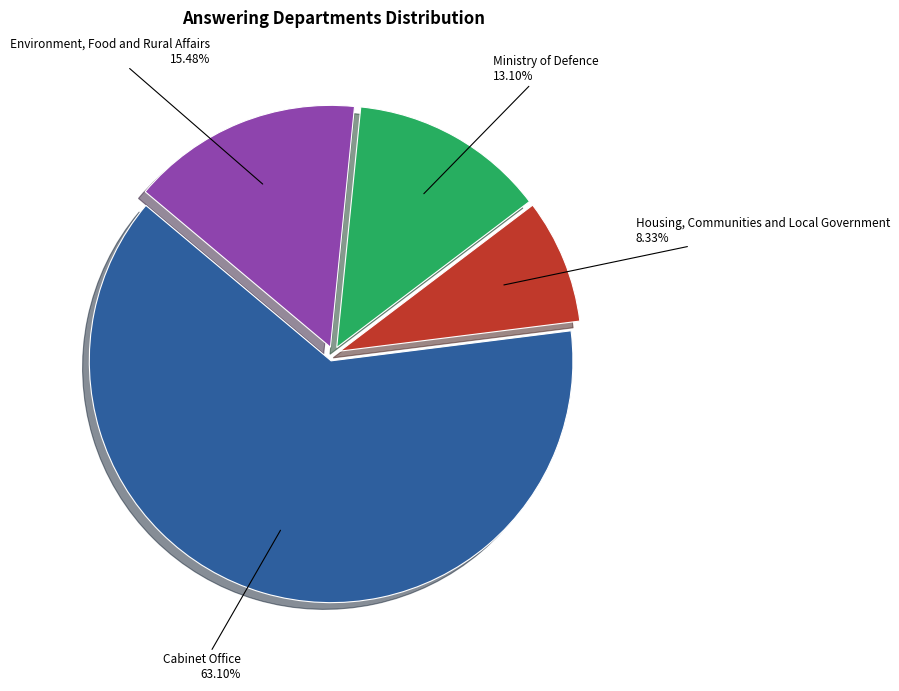

Approximately how many times larger is the value at Ministry of Defence 13.10% compared to Housing, Communities and Local Government 8.33%?

1.6